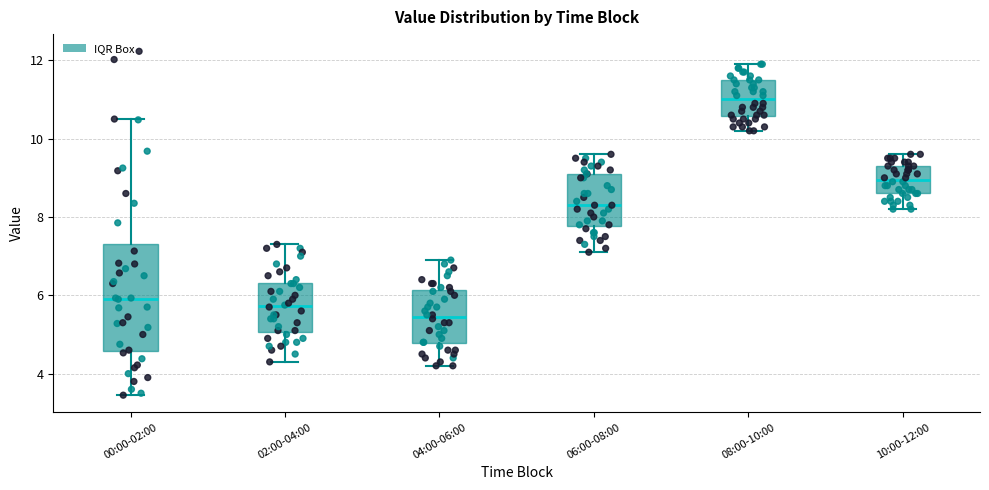

Reading left to right, read every box against the y-axis: the position of its median line, the range the box covers, and the ends of its whiskers. The values are not printed on the chart, so give them approximately, as read against the axis.

00:00-02:00: median 6.0, box 4.6 to 7.4, whiskers 3.4 to 10.6
02:00-04:00: median 5.8, box 5.0 to 6.4, whiskers 4.4 to 7.4
04:00-06:00: median 5.4, box 4.8 to 6.2, whiskers 4.2 to 7.0
06:00-08:00: median 8.4, box 7.8 to 9.2, whiskers 7.2 to 9.6
08:00-10:00: median 11.0, box 10.6 to 11.6, whiskers 10.2 to 12.0
10:00-12:00: median 9.0, box 8.6 to 9.4, whiskers 8.2 to 9.6